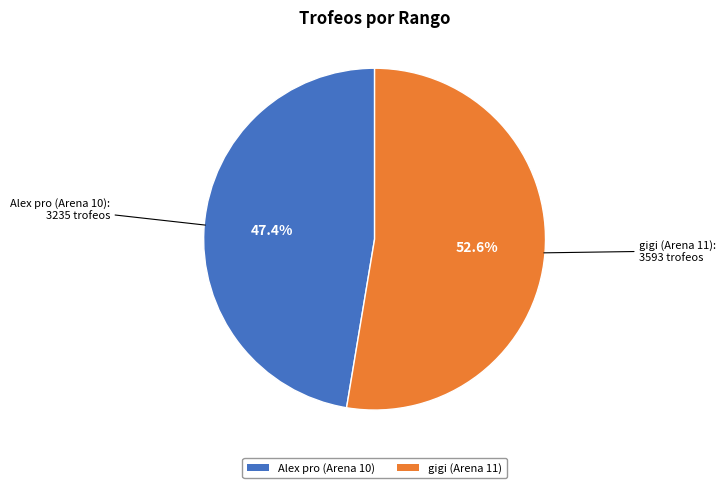

Which slice represents more than half of the pie?

gigi (Arena 11)